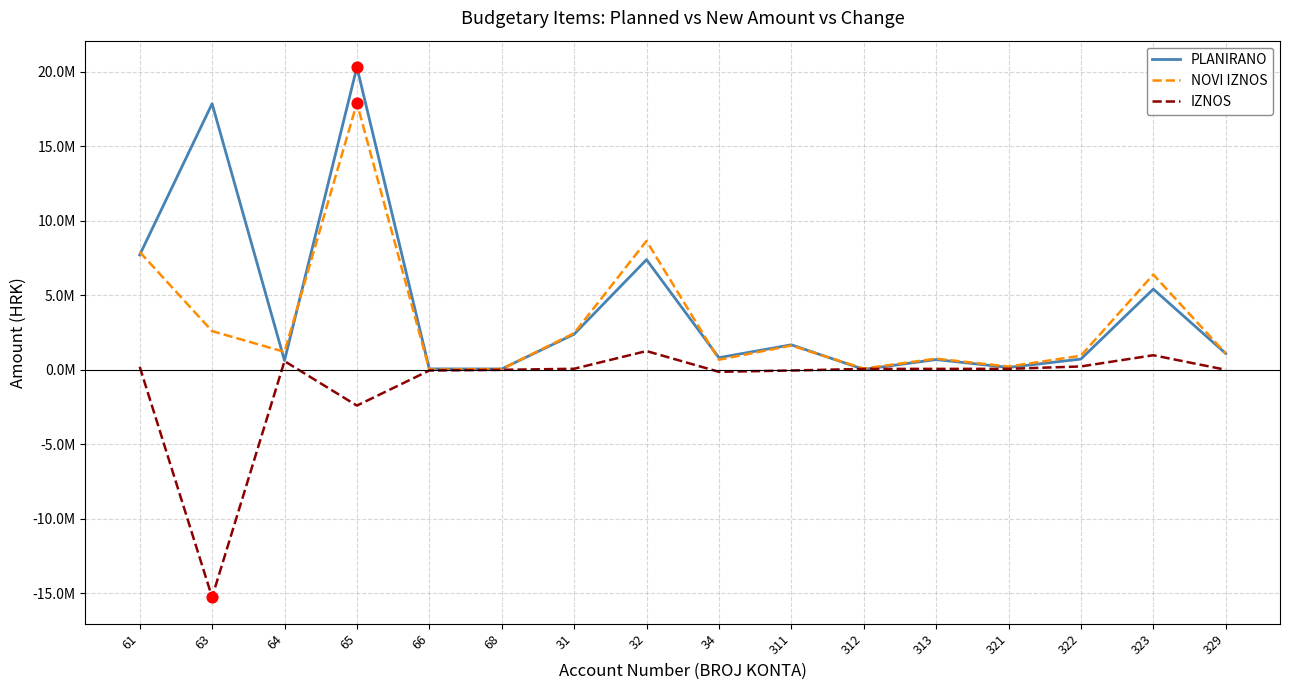

At which category is the sum across all series the highest?

65